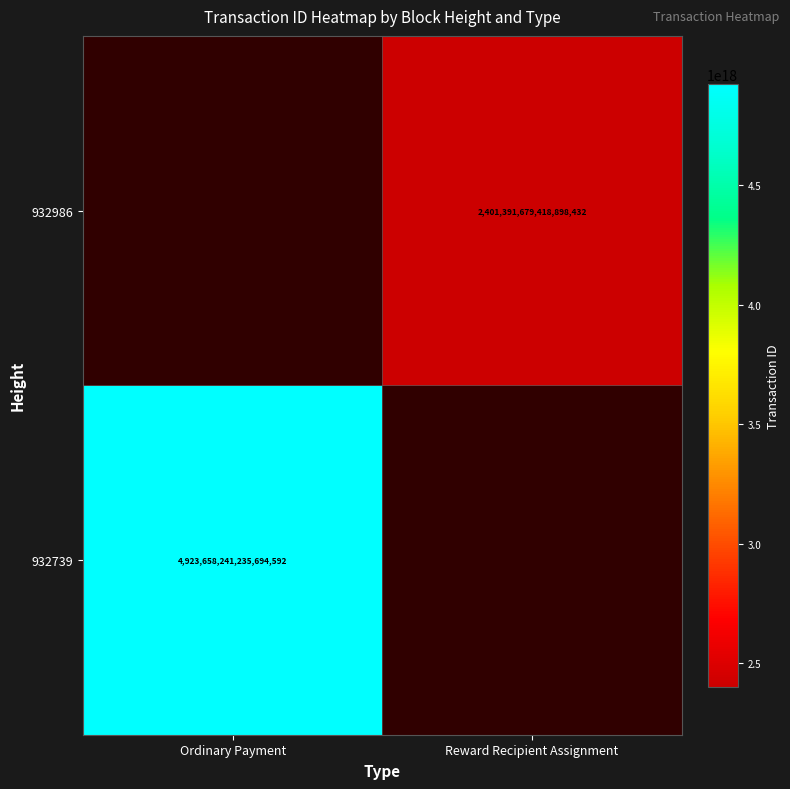

Is the value of 932739 at Ordinary Payment greater than the value of 932986 at Reward Recipient Assignment?

Yes